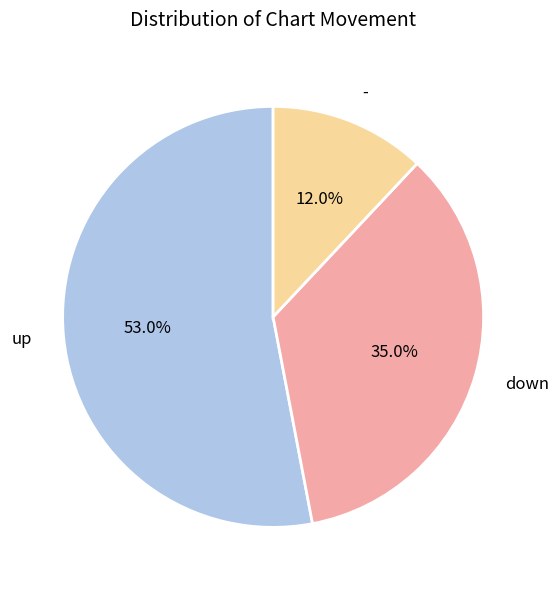

The down slice represents 42% of the pie. True or false?

False